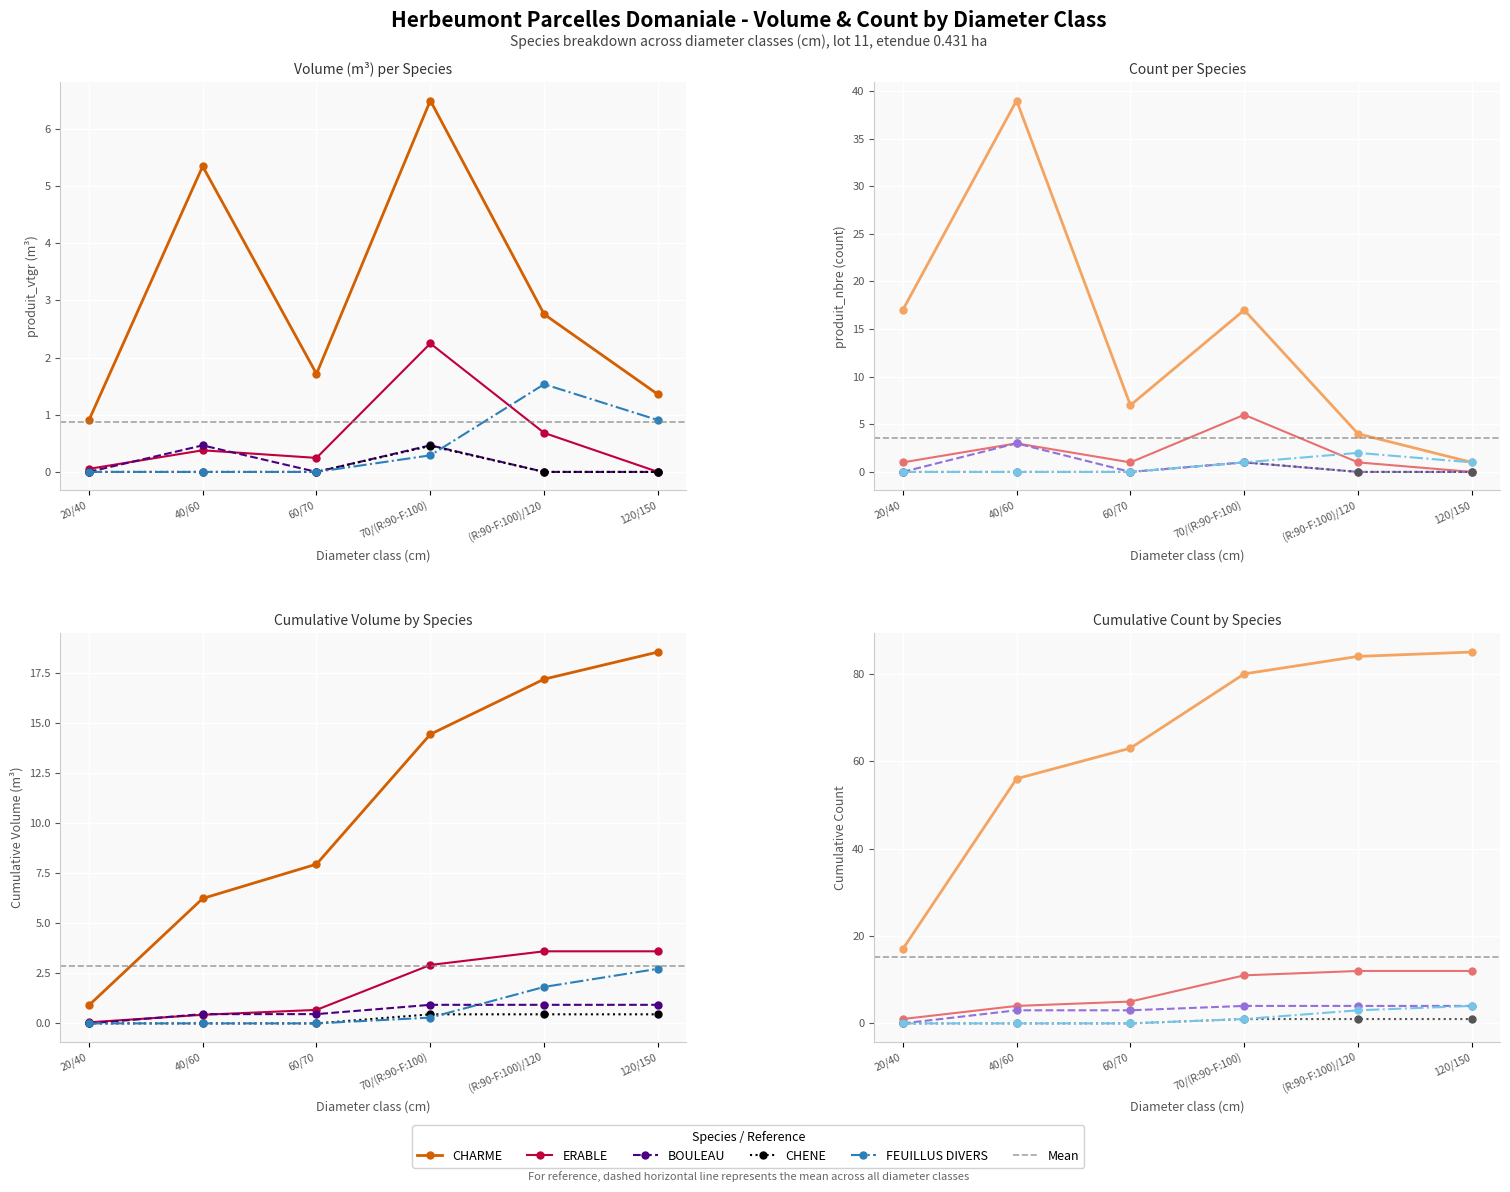

True or false: CHENE has more than 2 points higher than both neighbors.

False